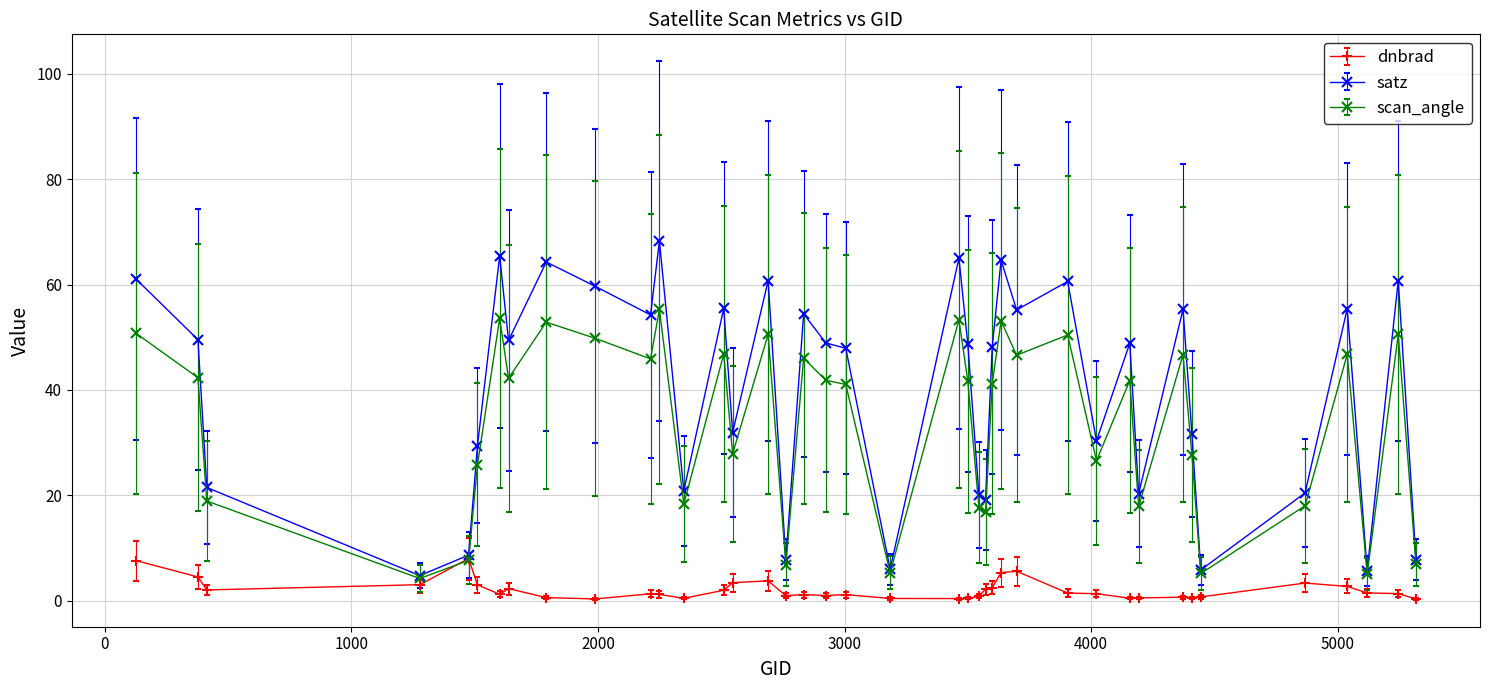

What are all the series names shown in the legend?

dnbrad, satz, scan_angle